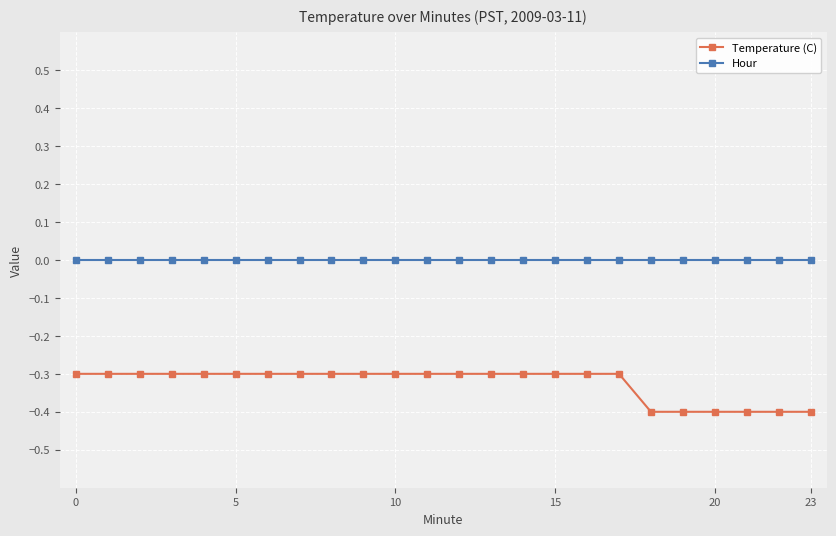

What is the minimum value for Temperature (C)?

-0.4